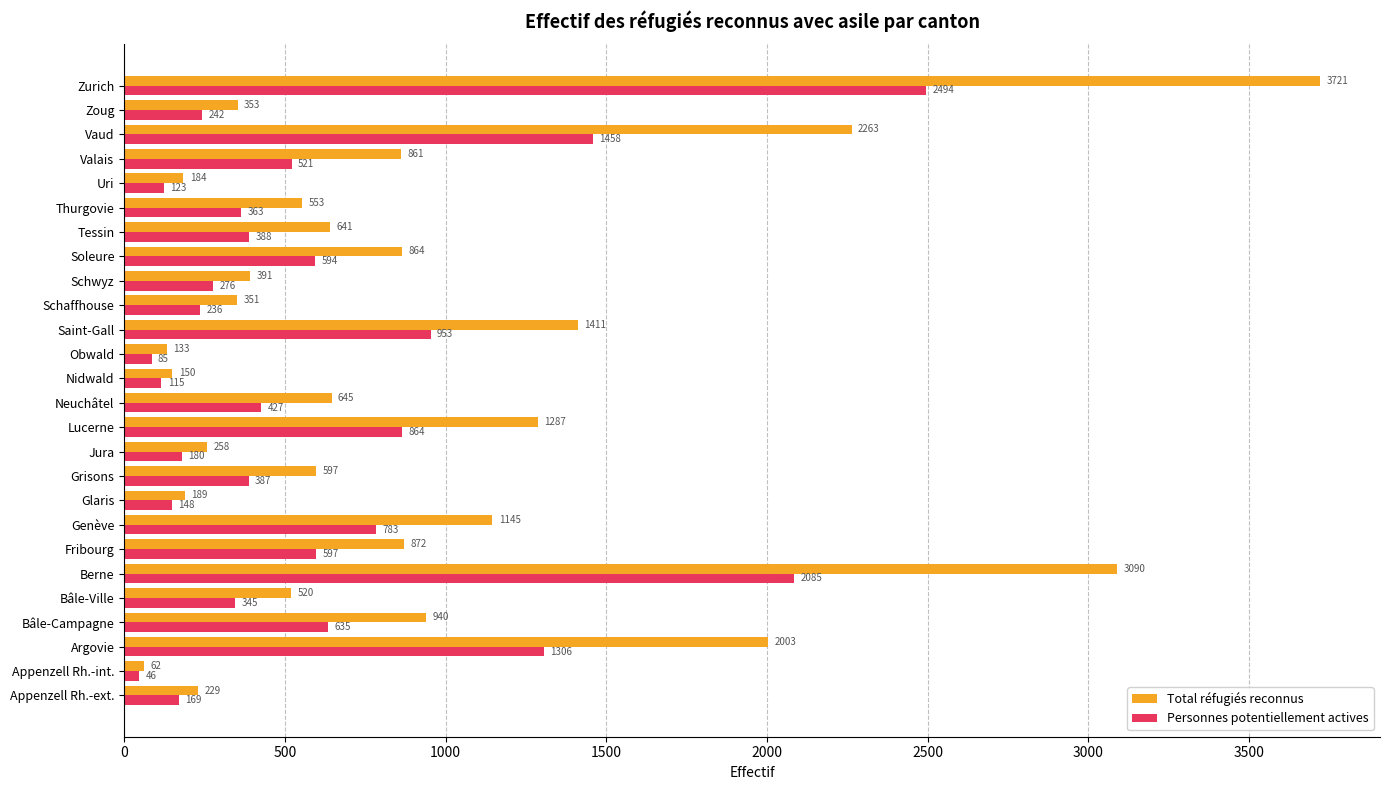

What is the minimum value shown in the chart?

46